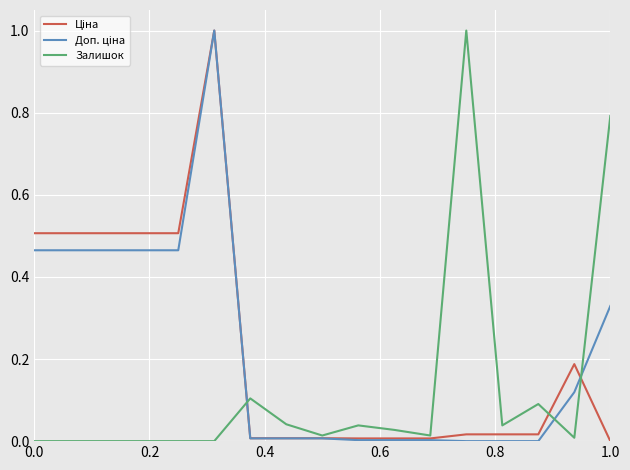

At how many categories does at least one series exceed 0?

17